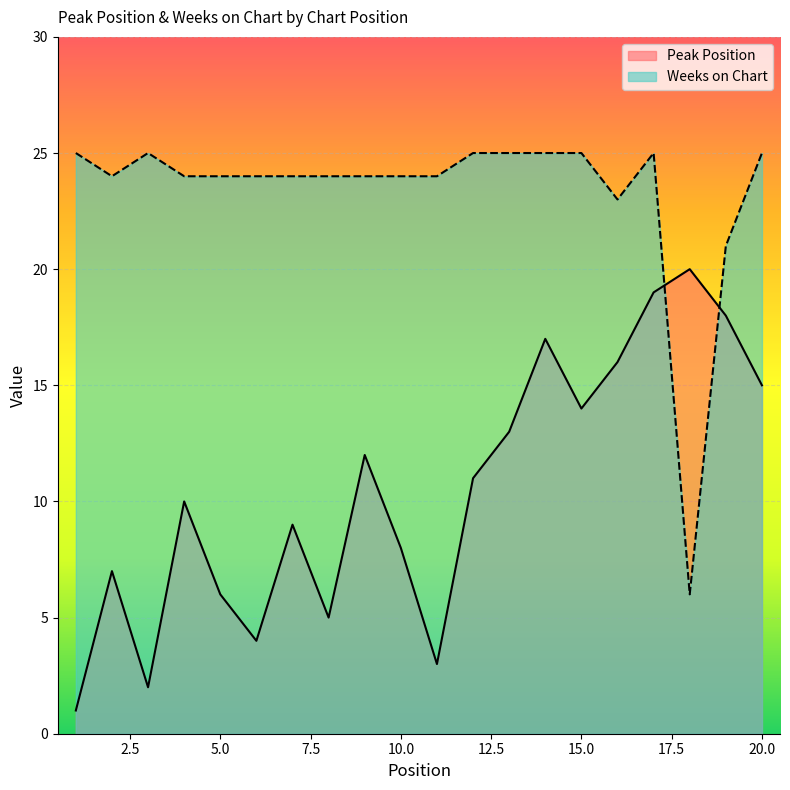

At how many categories does at least one series exceed 18?

20